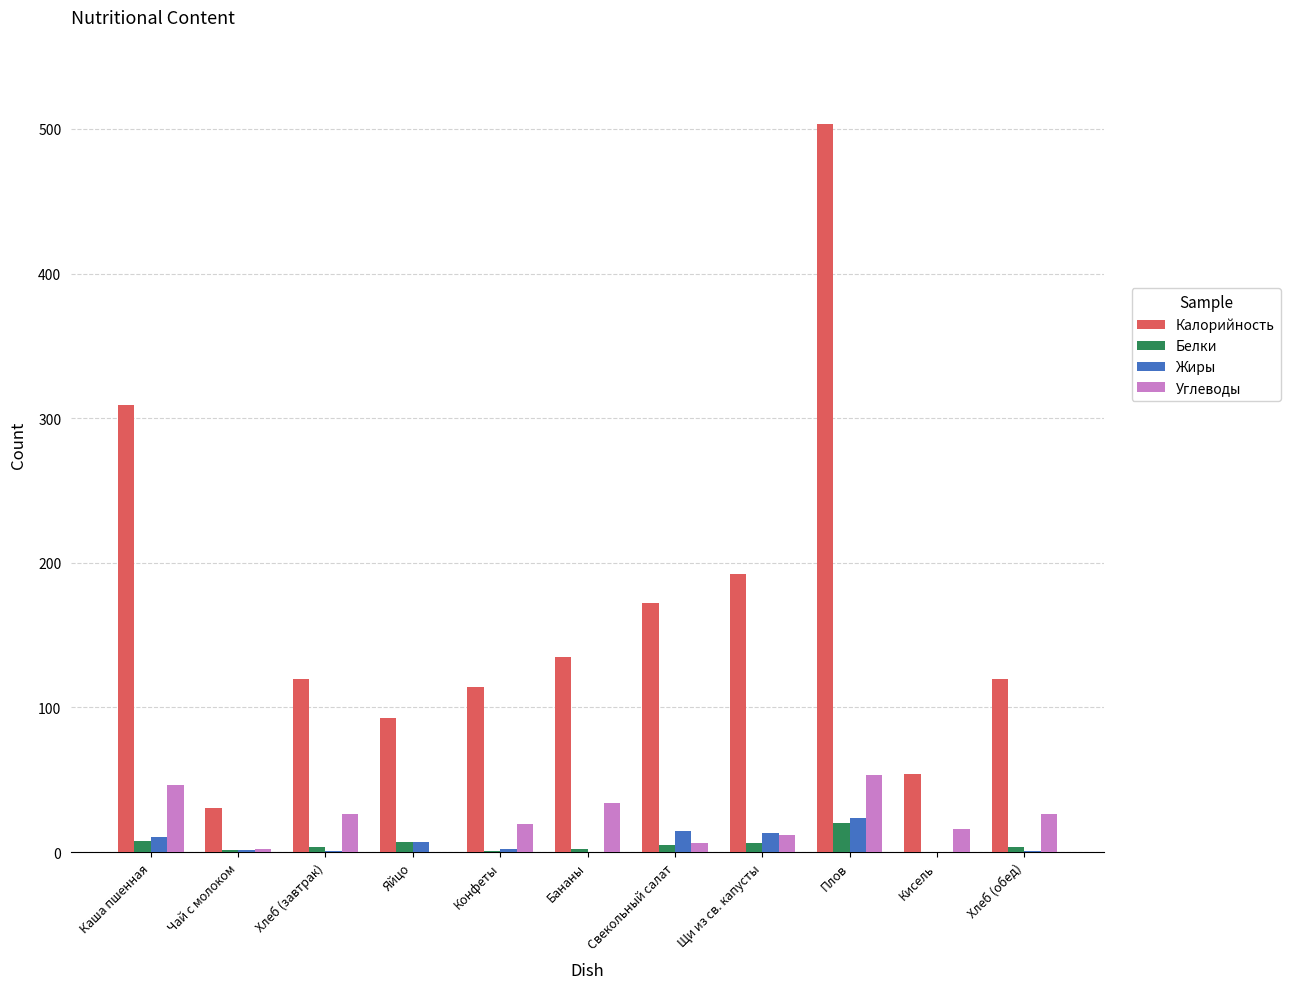

What is the total value across all series at Плов?

600.3